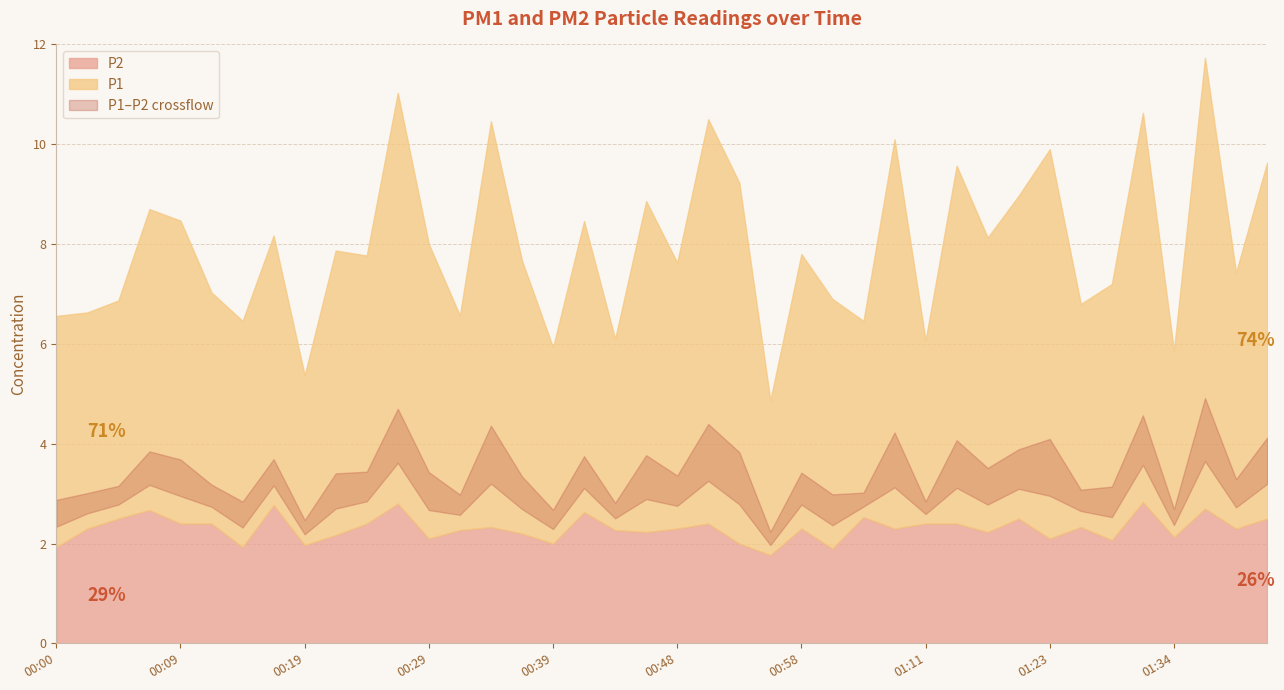

At which label is P2 closest to 2?

00:39